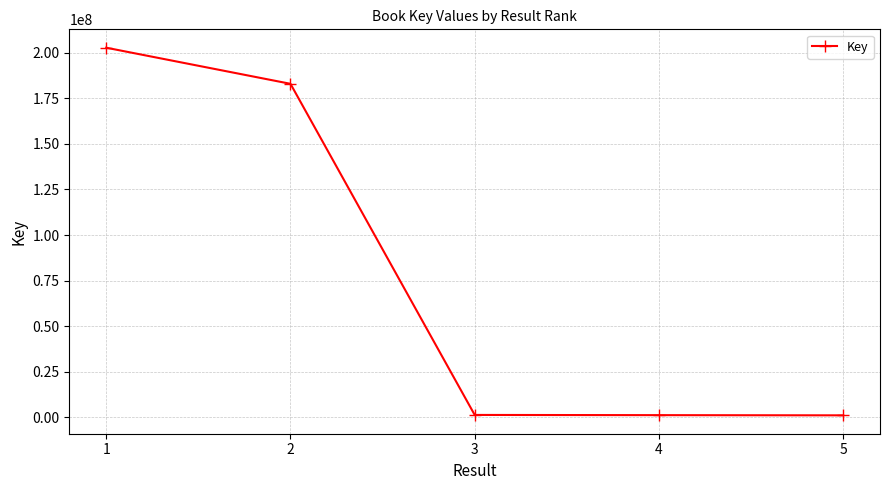

True or false: there are more than 2 points higher than both neighbors.

False